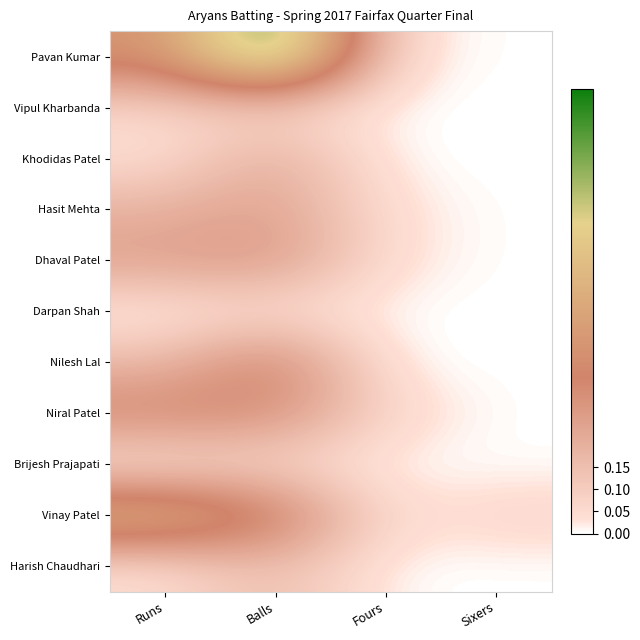

Which category has the highest value across all series?

Balls